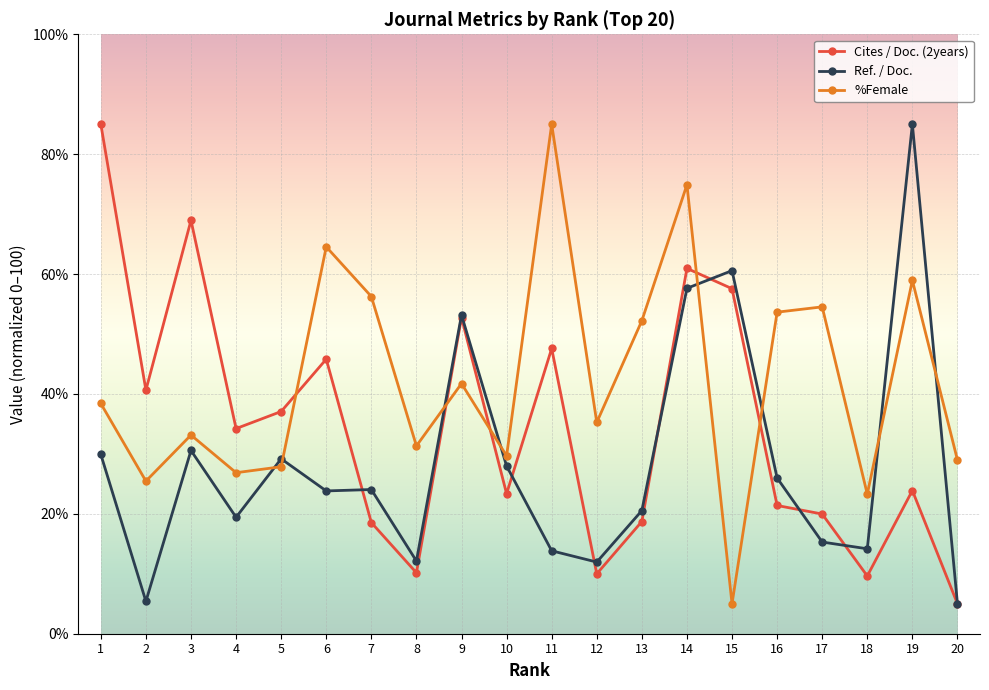

What is the maximum value shown in the chart?

85.0